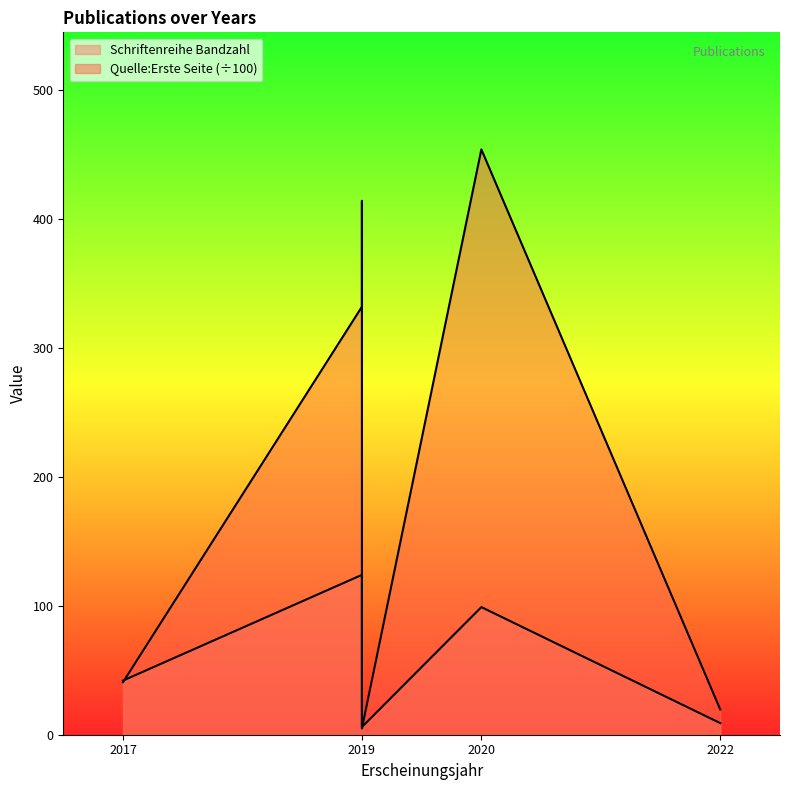

Which series has the largest range (max minus min)?

Quelle:Erste Seite